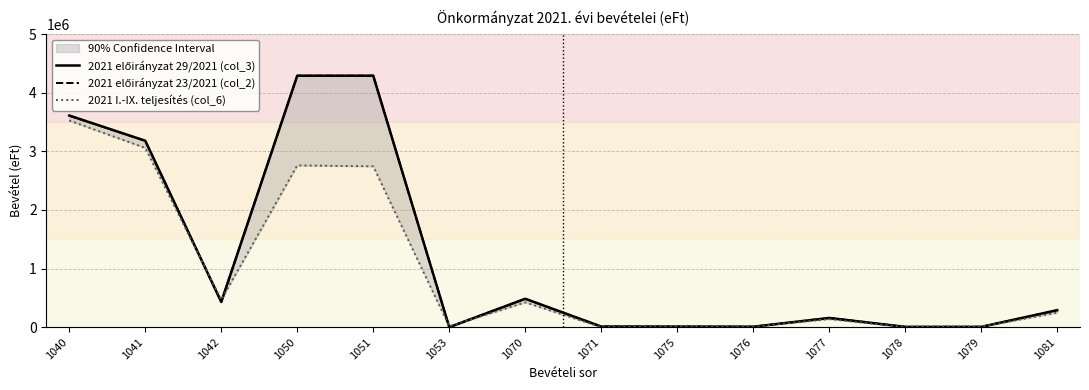

Which has a higher value, 1071 or 1050?

1050